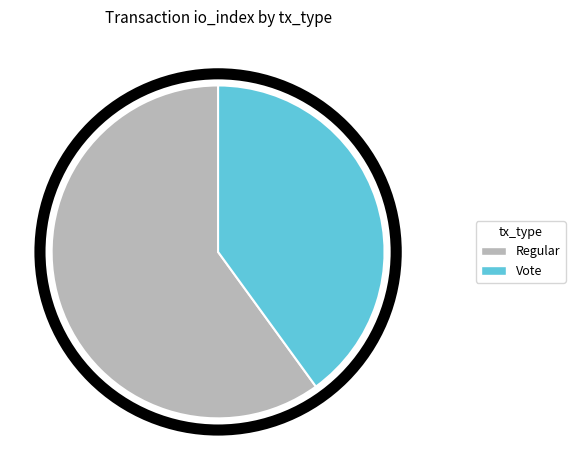

Is there any slice that represents more than half of the pie?

Yes